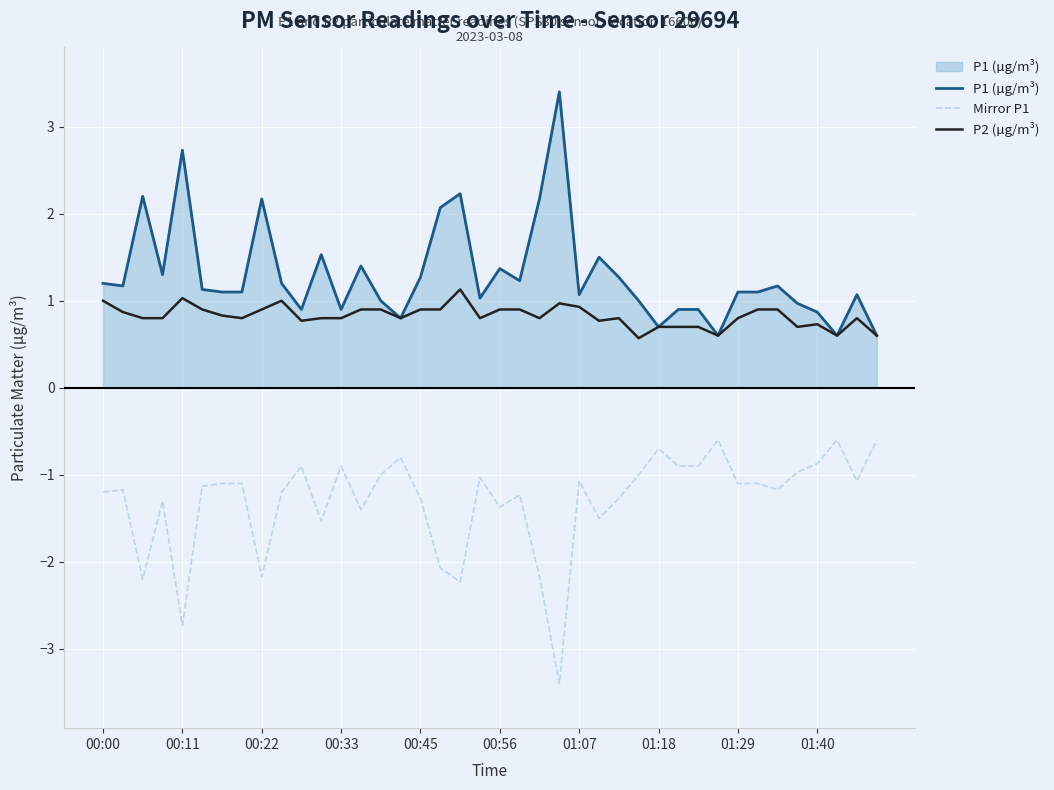

What is the average value of the P1 (µg/m³) series?

1.3